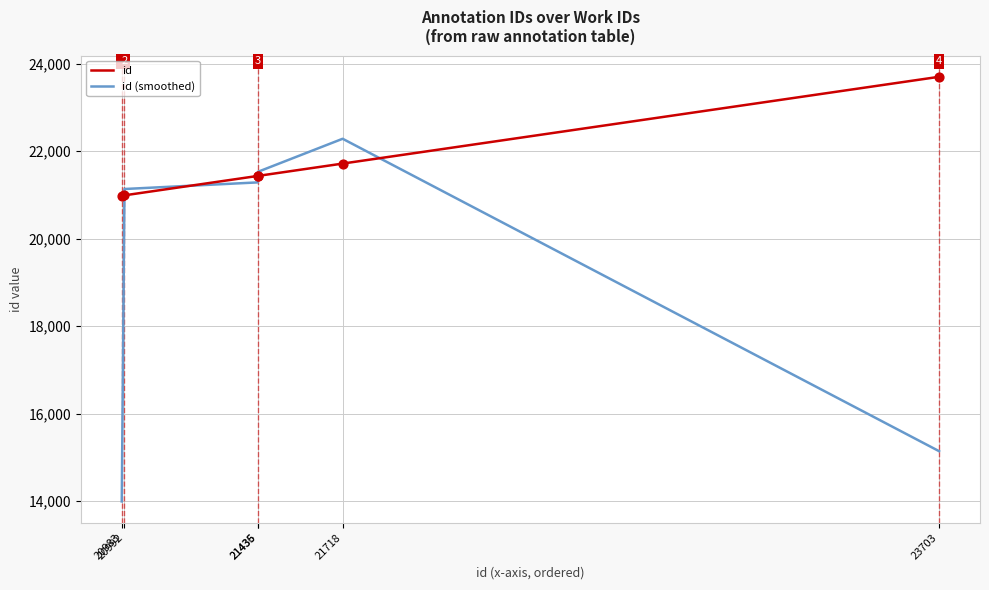

Is the value of id at 20983 greater than the value of id (smoothed) at 23703?

Yes